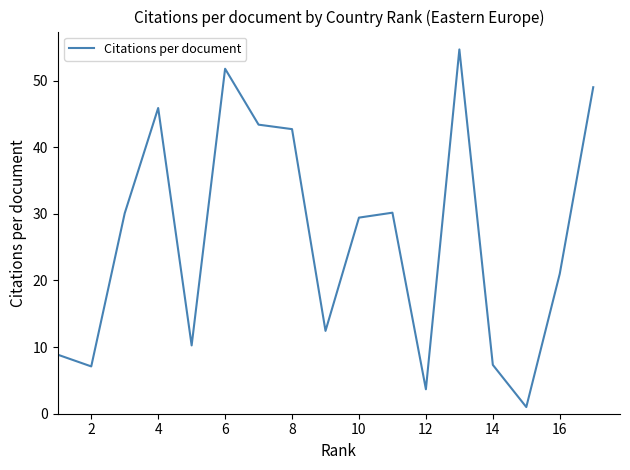

What is the greatest value displayed?

54.7